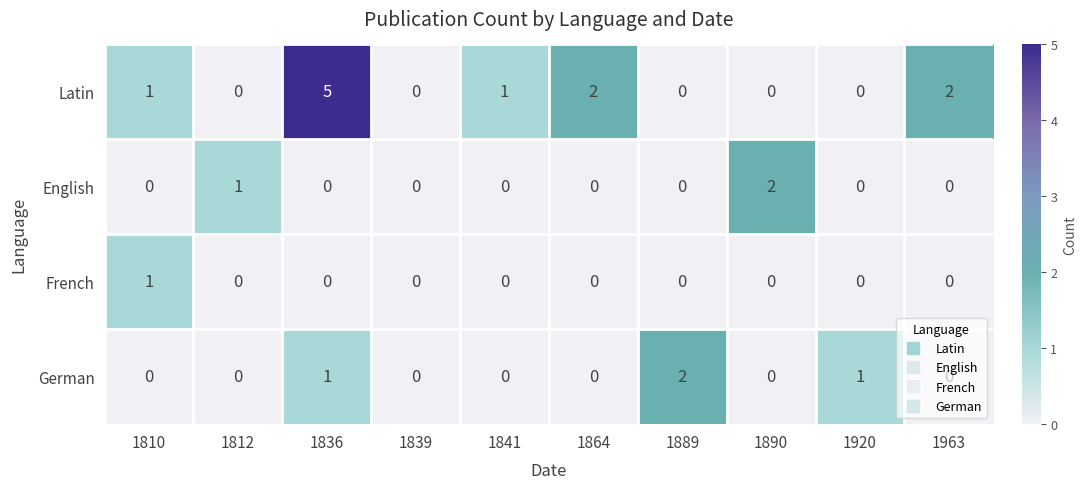

The English series shows 3 at 1890. True or false?

False